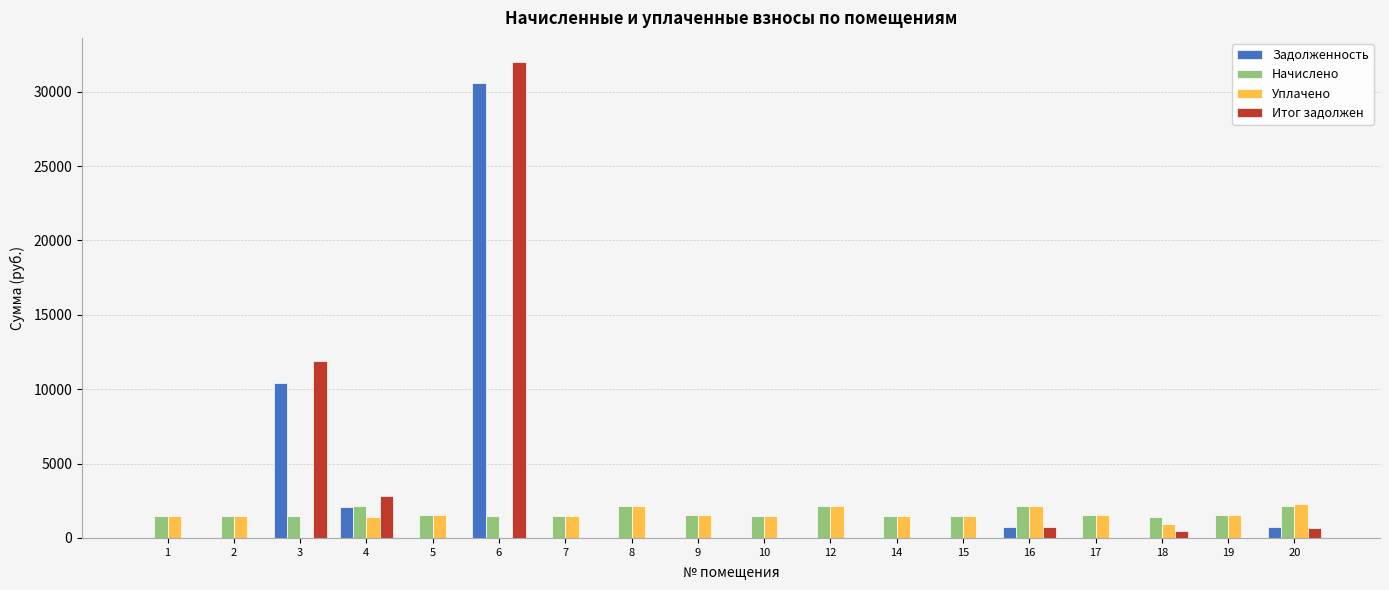

What is the sum of all Итог задолжен values?

48563.9